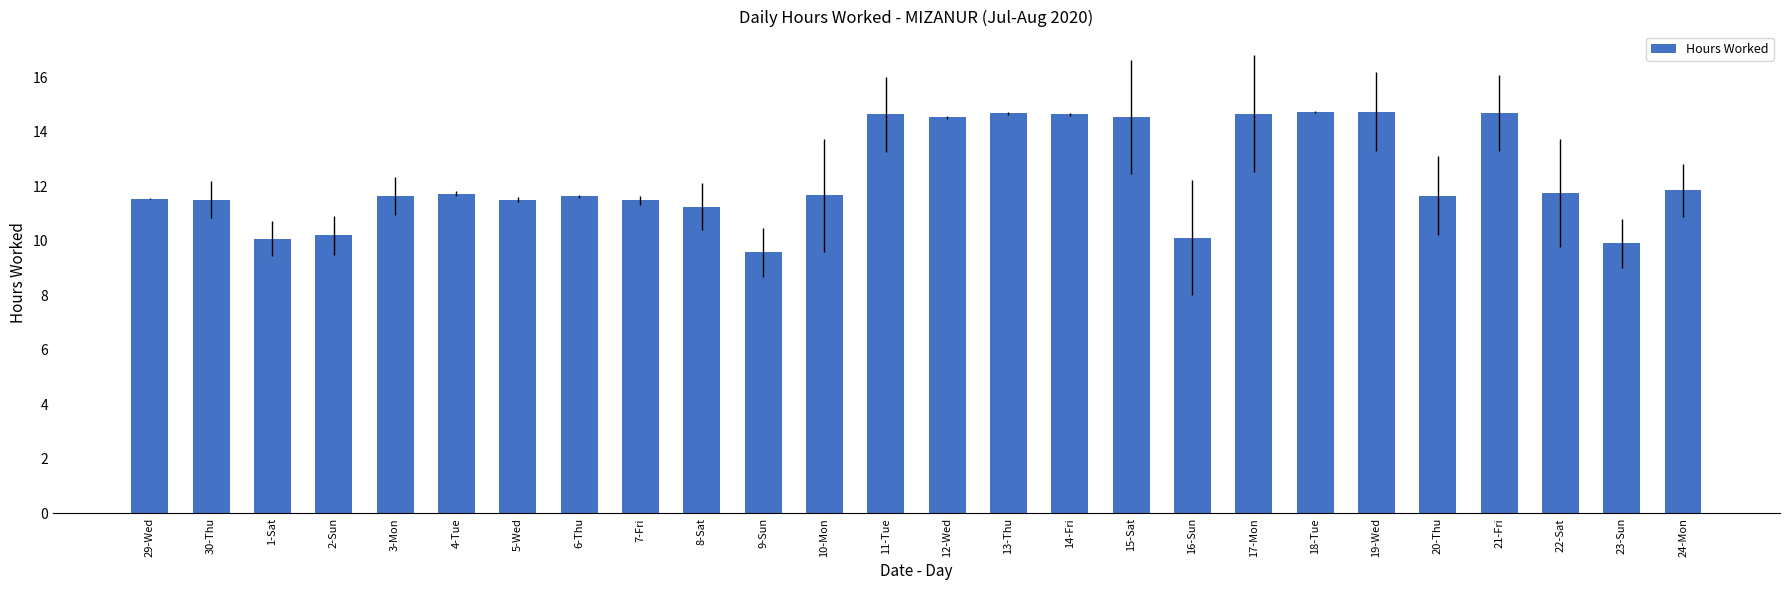

At which label does the data first exceed 11?

29-Wed